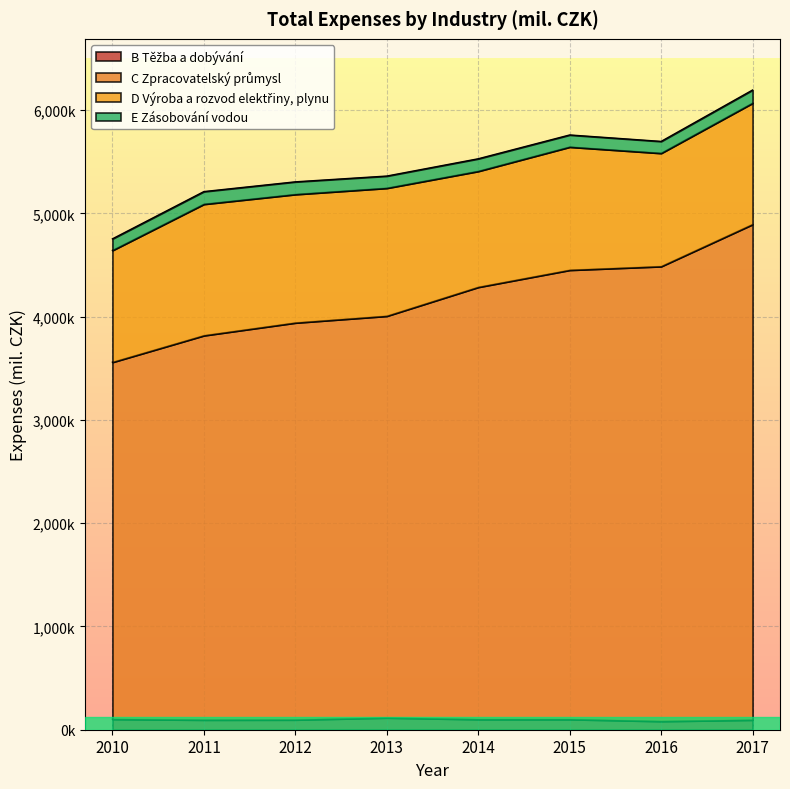

Does the chart display data point markers on the line(s)?

No